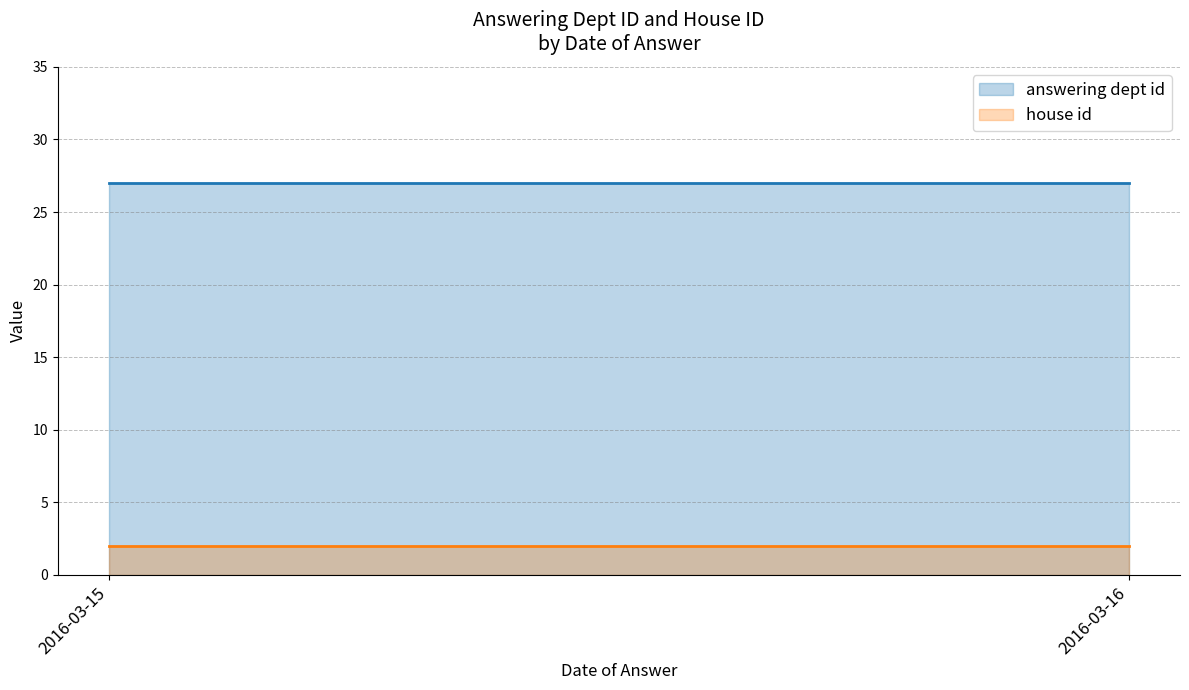

Which series has the largest range (max minus min)?

answering dept id